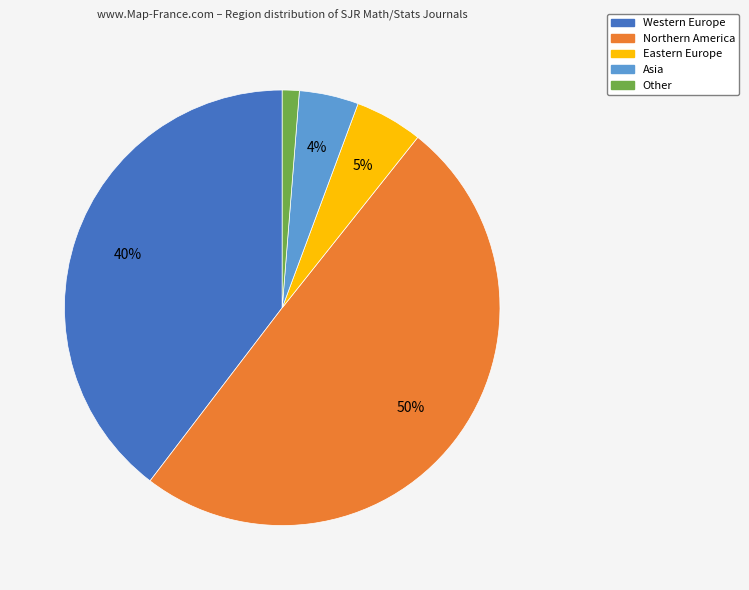

To the nearest percent, what is the average slice percentage?

20%